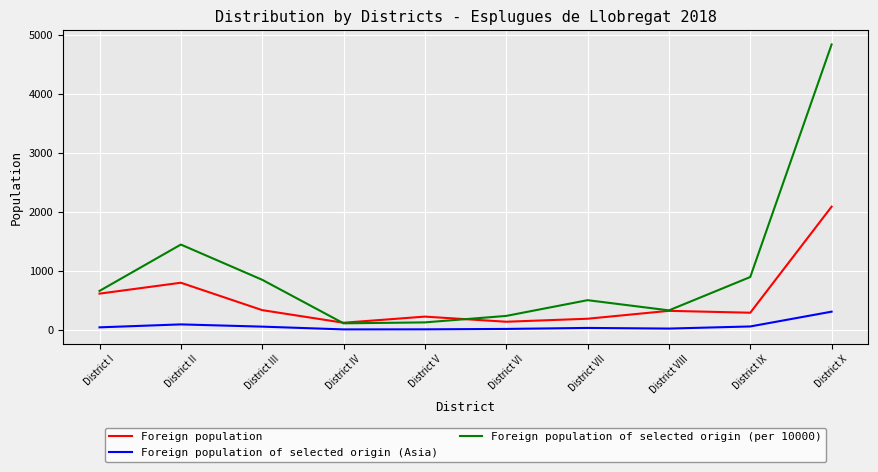

What is the difference between the second highest and minimum values in the Foreign population series?

679